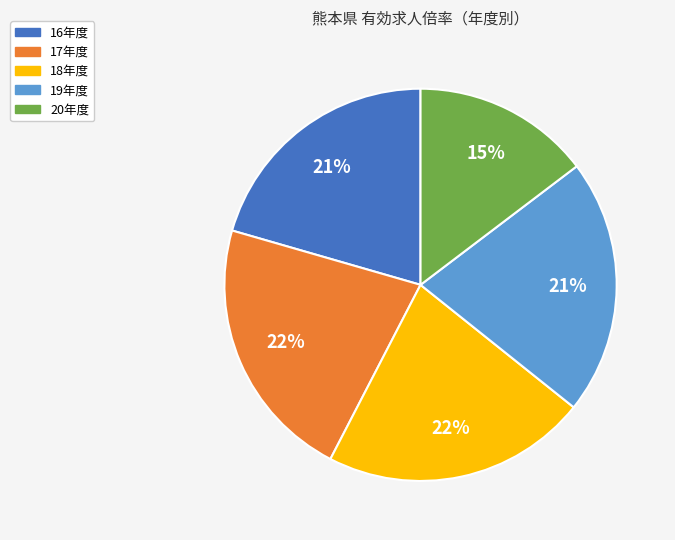

Is it true that 18年度 is 22% of the pie?

True